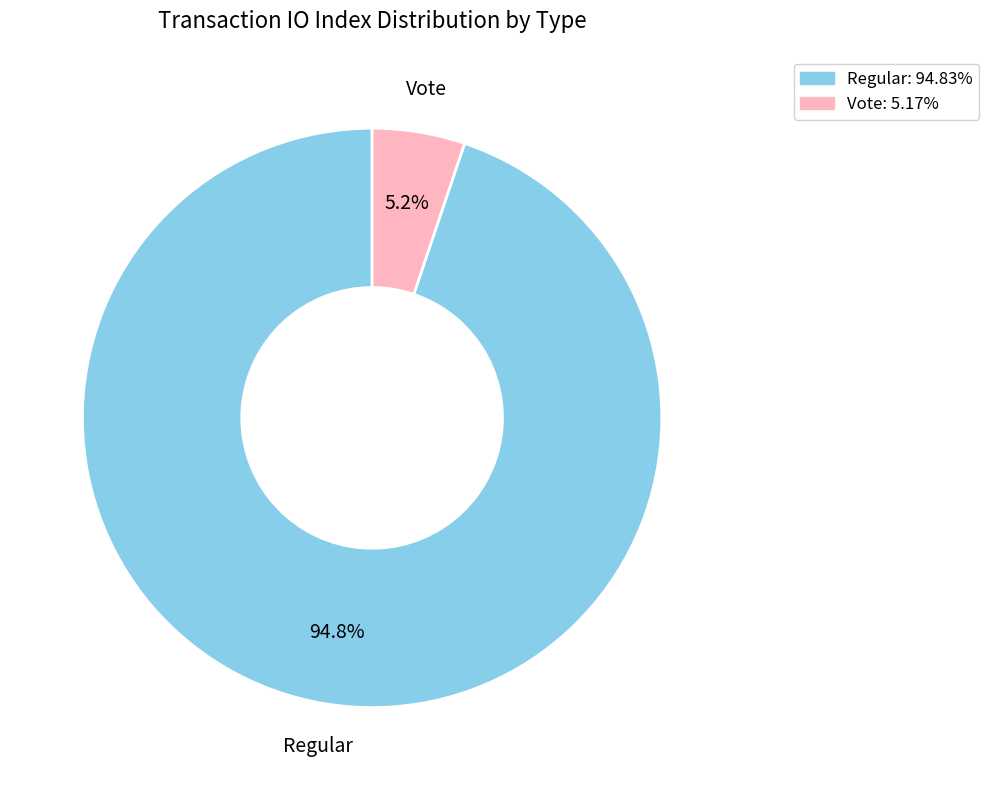

Which slice is the smallest?

Vote